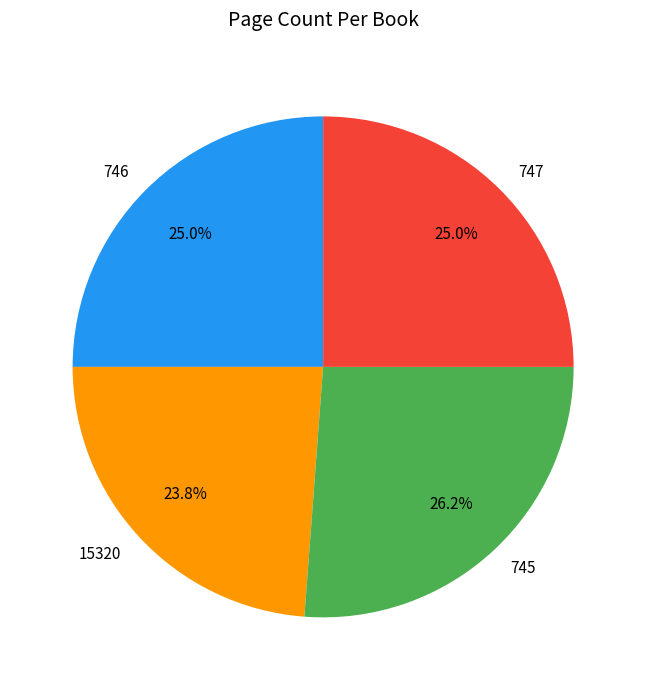

True or false: 15320 accounts for 18% of the total.

False